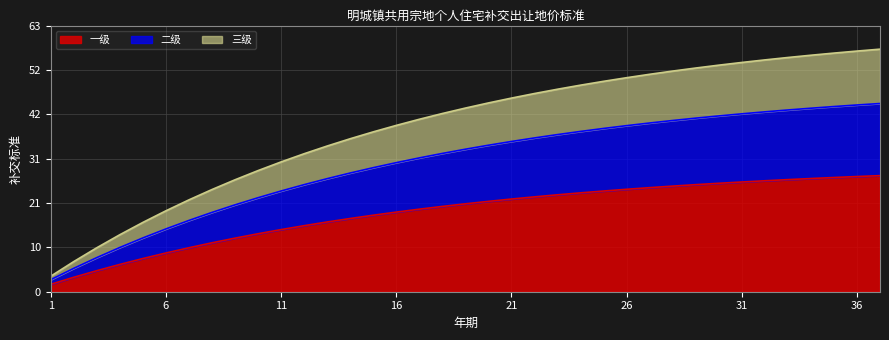

Which category has the highest value across all series?

37